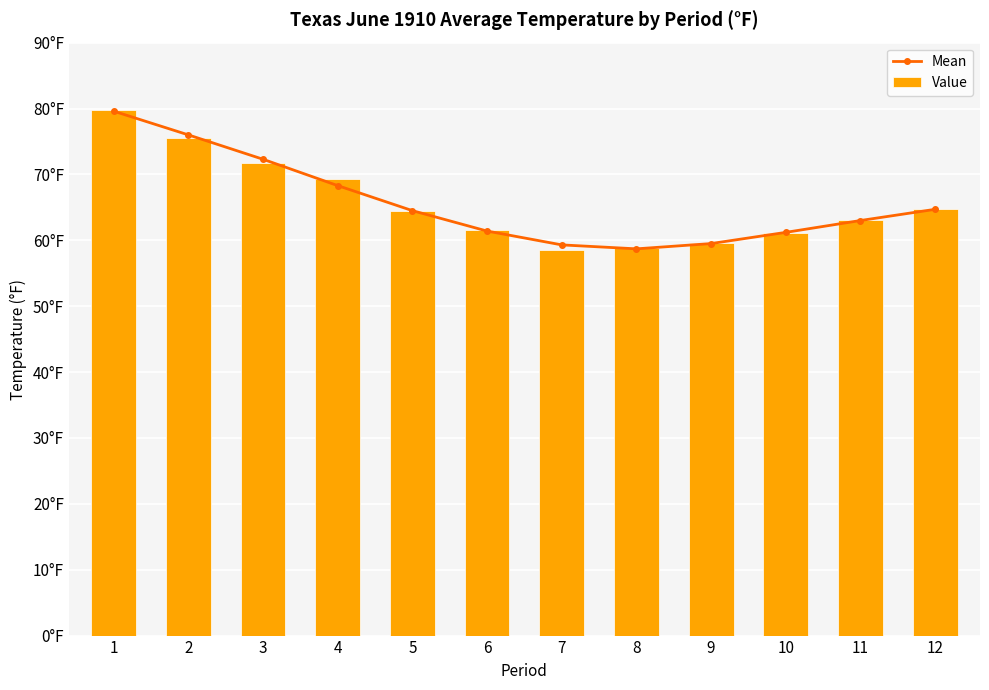

At which label is Mean closest to 69?

4